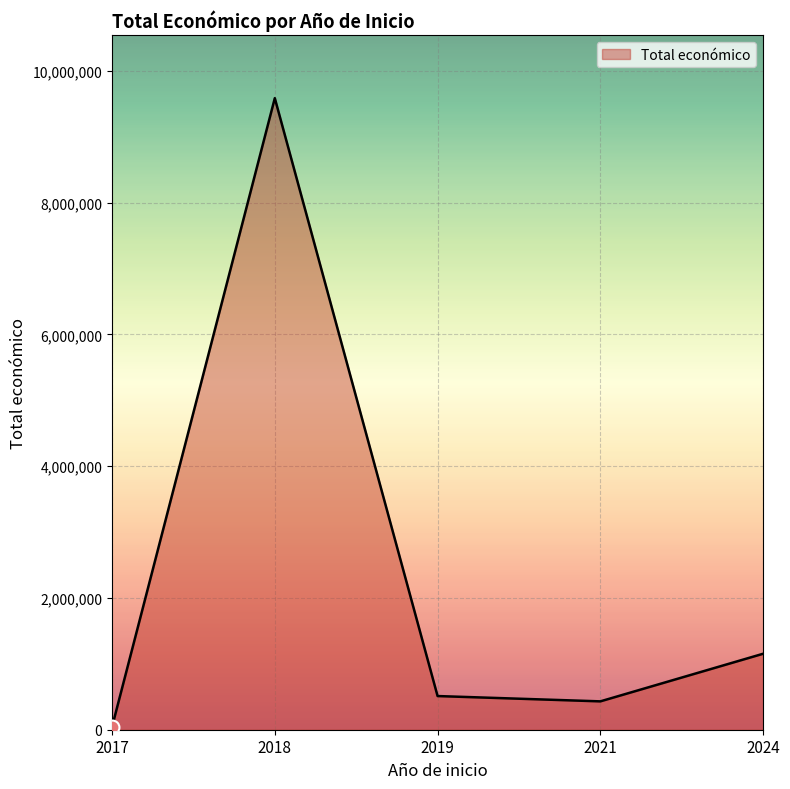

Which has a higher value, 2024 or 2018?

2018